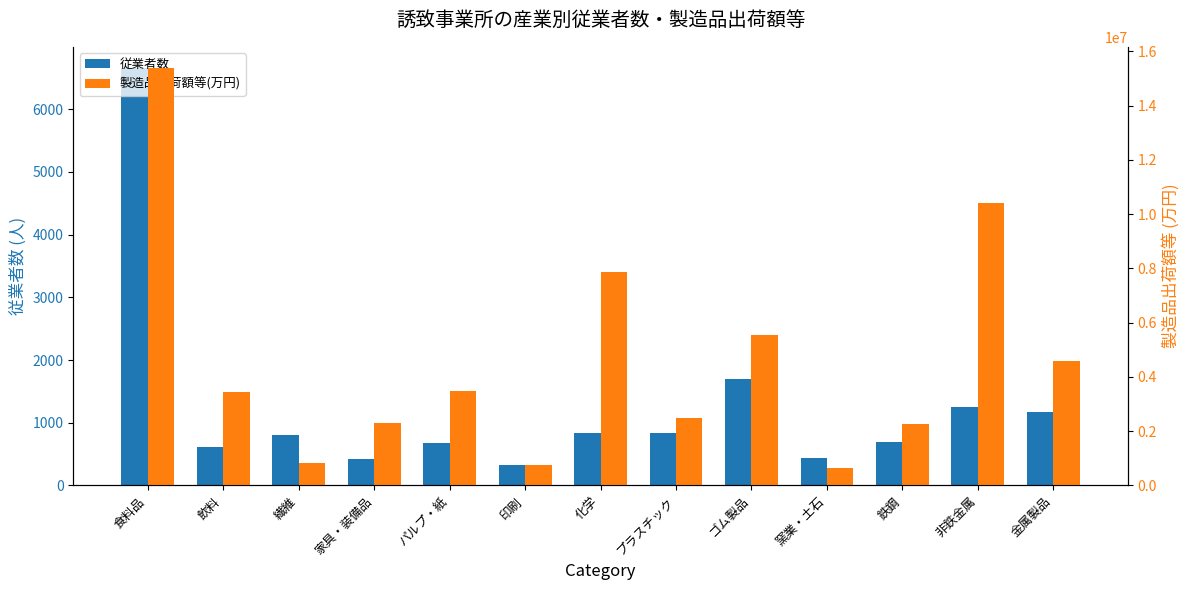

Are the bars horizontal?

No